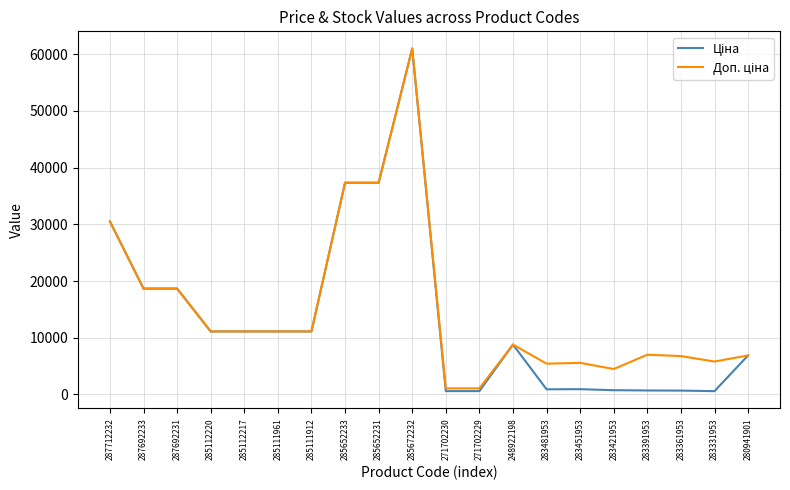

What is the total value across all series at 285111961?

22227.2